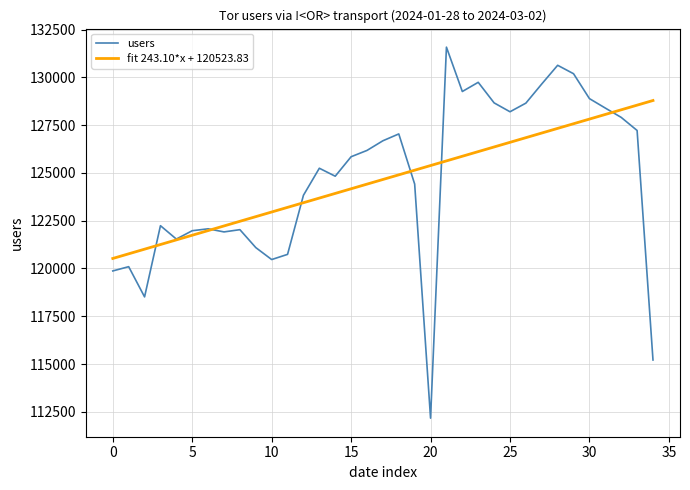

How many values in the fit 243.10*x + 120523.83 series exceed 124656?

18